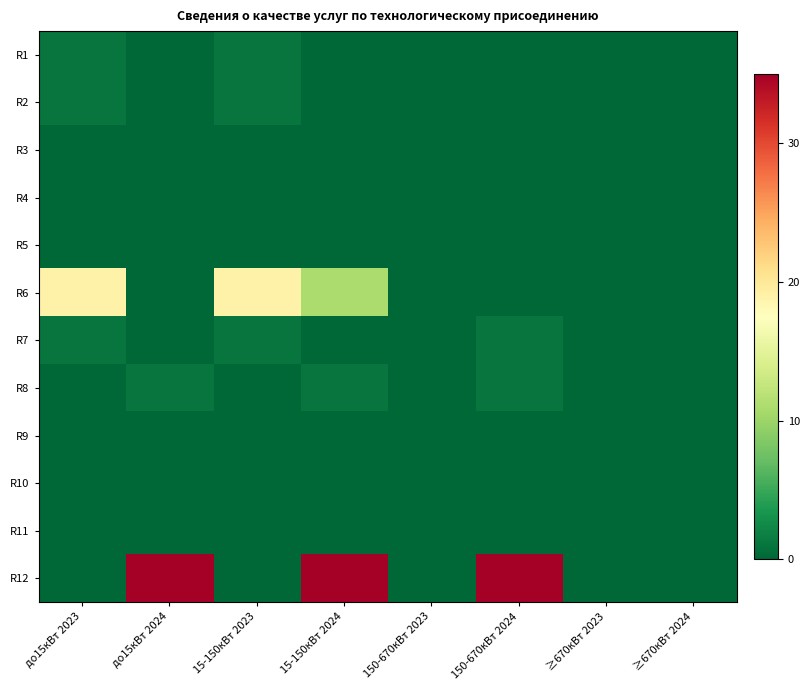

List the series in order of their peak value, lowest first.

R3, R4, R5, R9, R10, R11, R1, R2, R7, R8, R6, R12